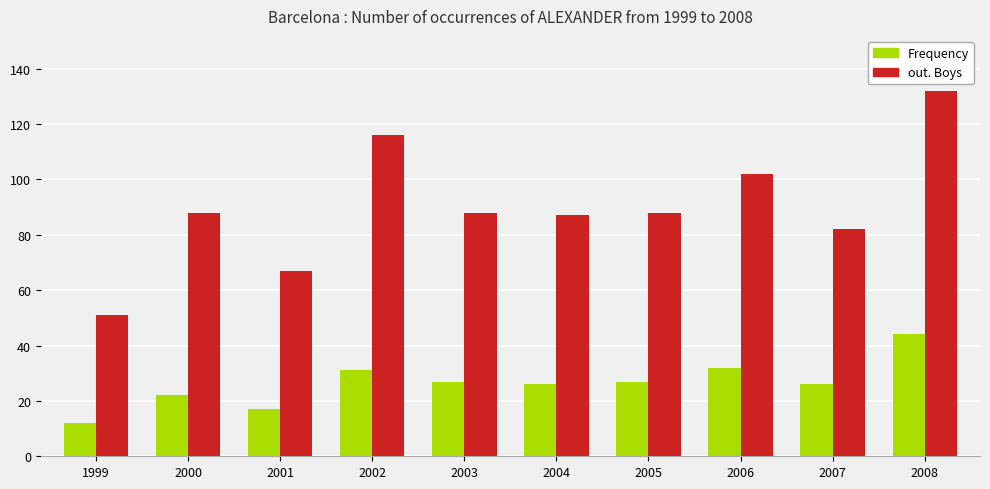

Which category has the lowest value in the Frequency series?

1999